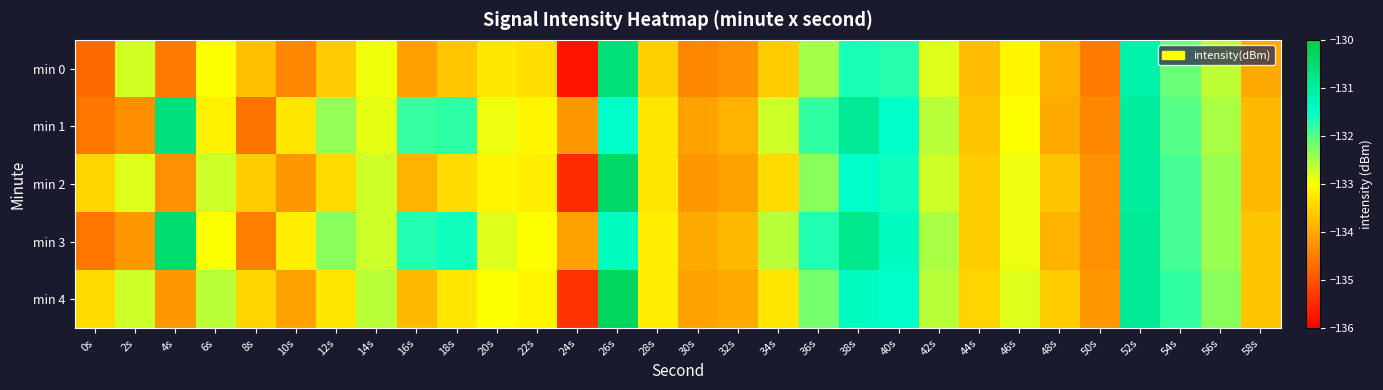

Between 34s and 48s, which is larger?

34s